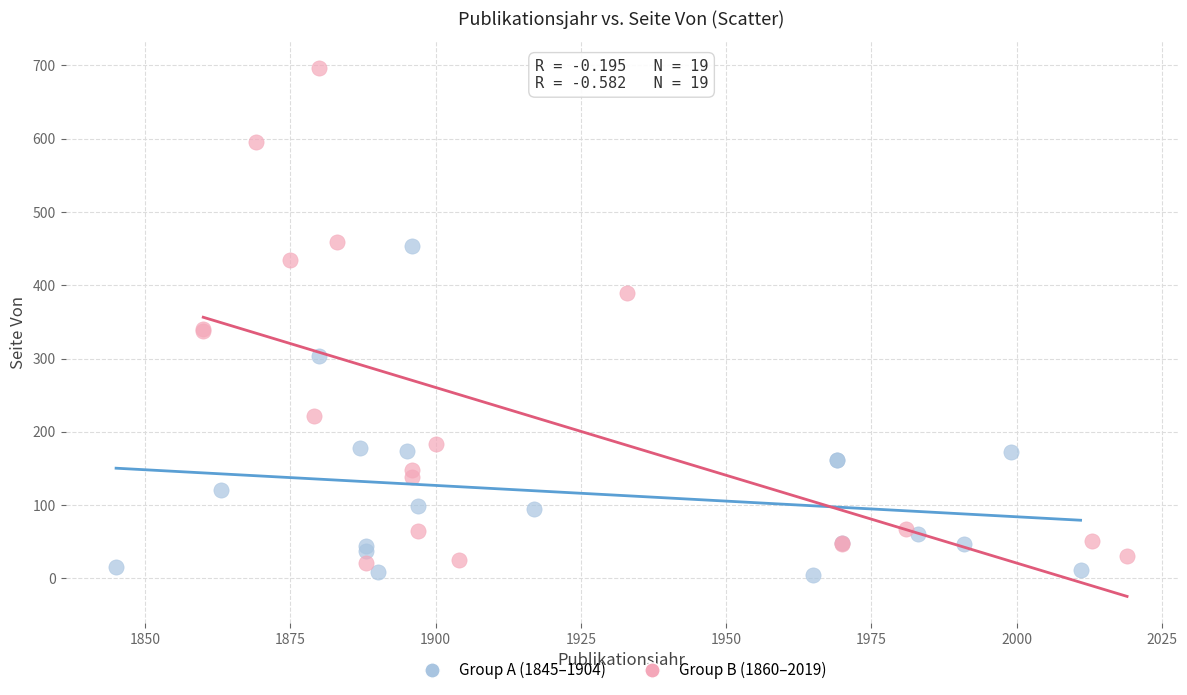

Which series has the largest Y range (max minus min)?

Group B (1860–2019)